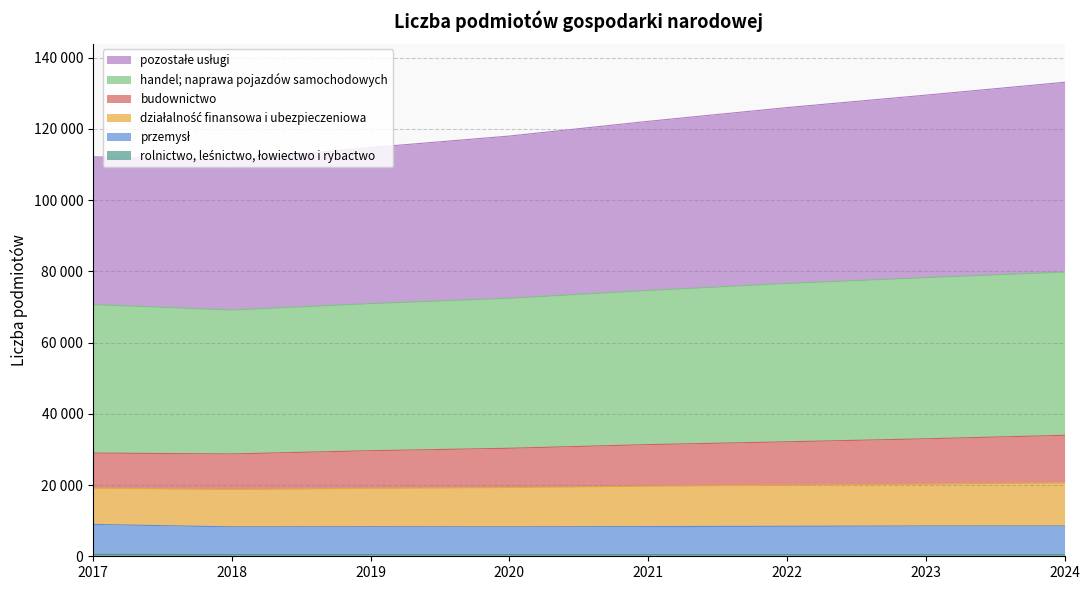

Is it true that rolnictwo, leśnictwo, łowiectwo i rybactwo equals 805 at 2017?

False